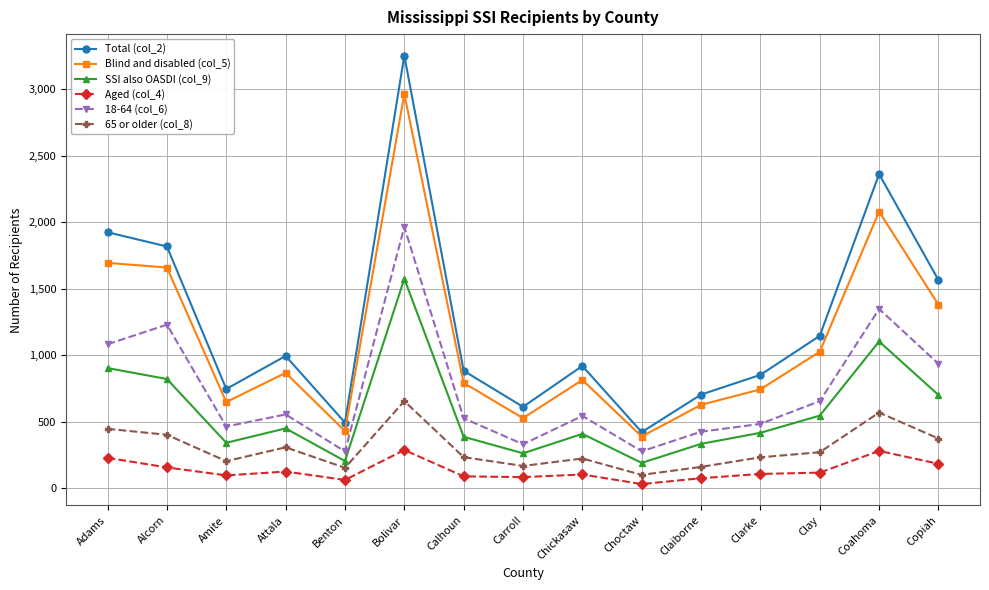

True or false: Blind and disabled (col_5) and Total (col_2) intersect in this chart.

False